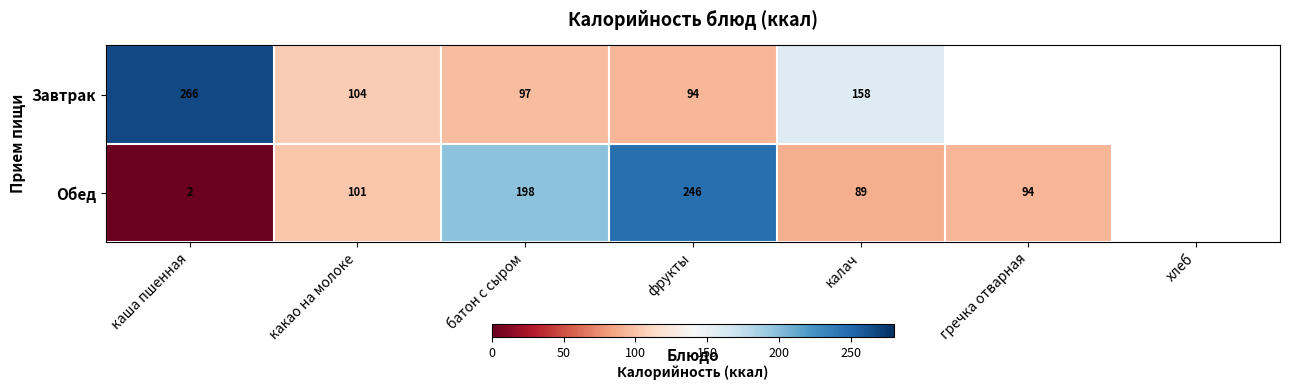

Rank the series at фрукты from highest to lowest value.

Обед, Завтрак